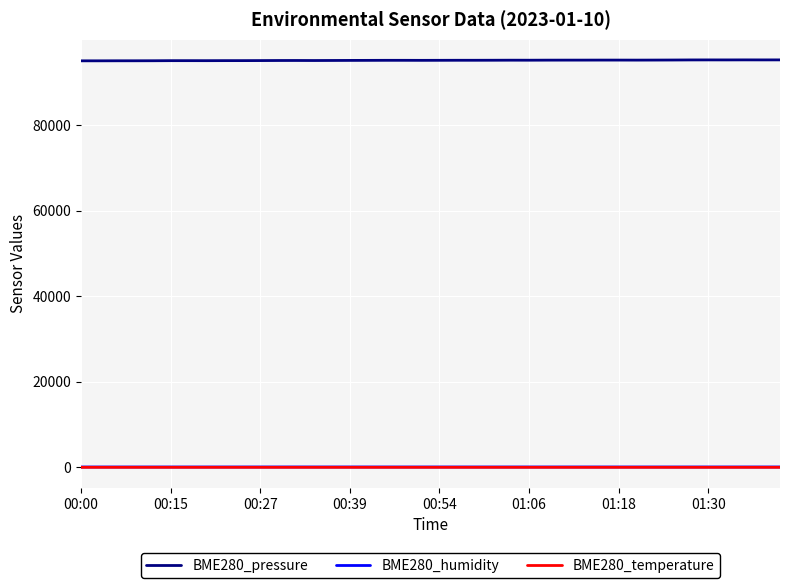

What is the highest value of the BME280_pressure series?

95206.0